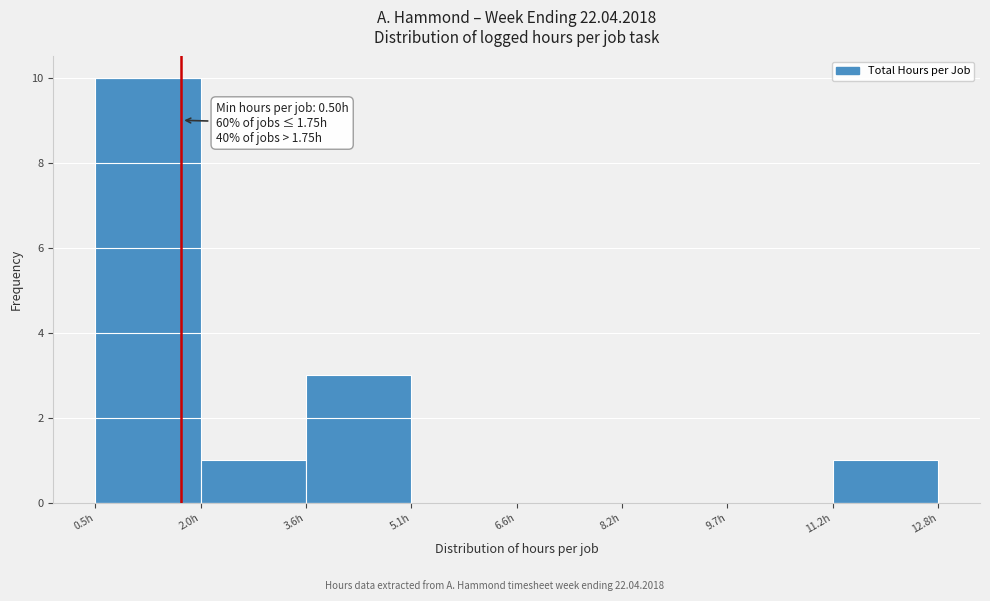

Over which range of the x-axis is the bar tallest?

0.6 to 2.0